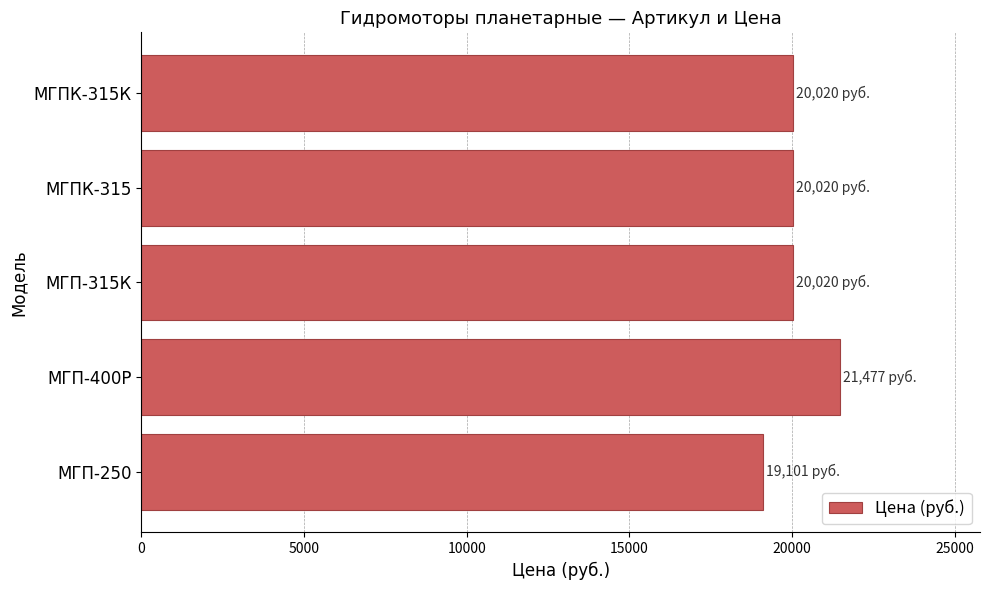

Is it true that the value at МГП-400Р is 21477?

True